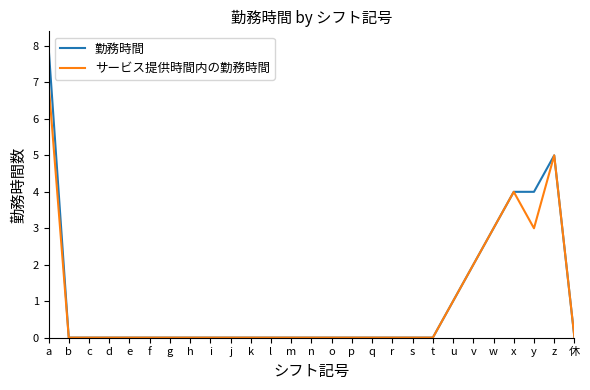

The 勤務時間 series shows 0 at o. True or false?

True